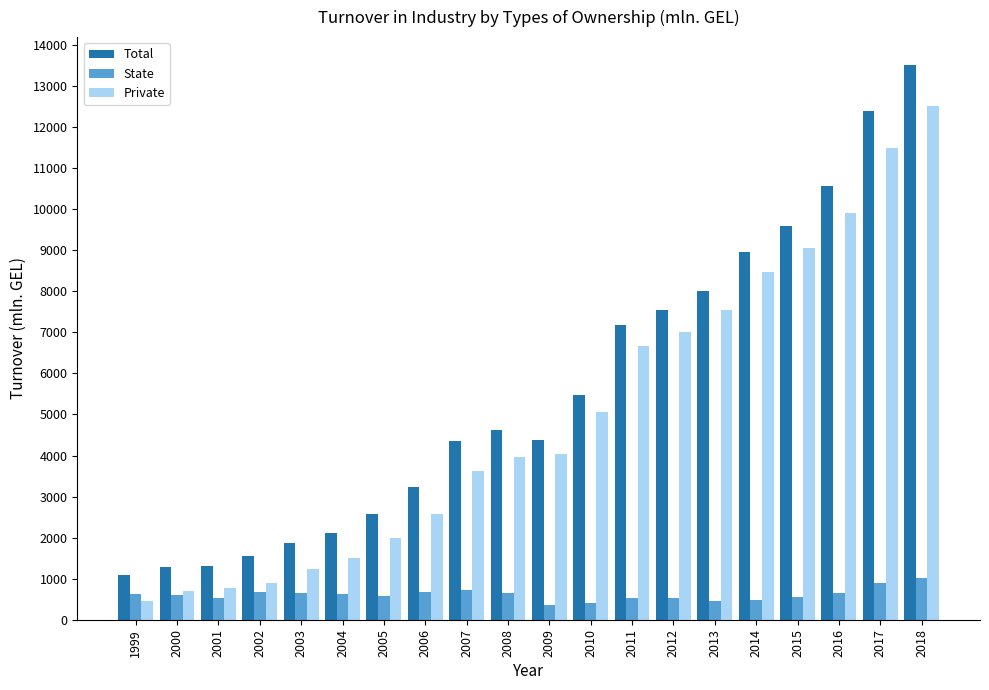

How many data points in Private are above 4035?

10